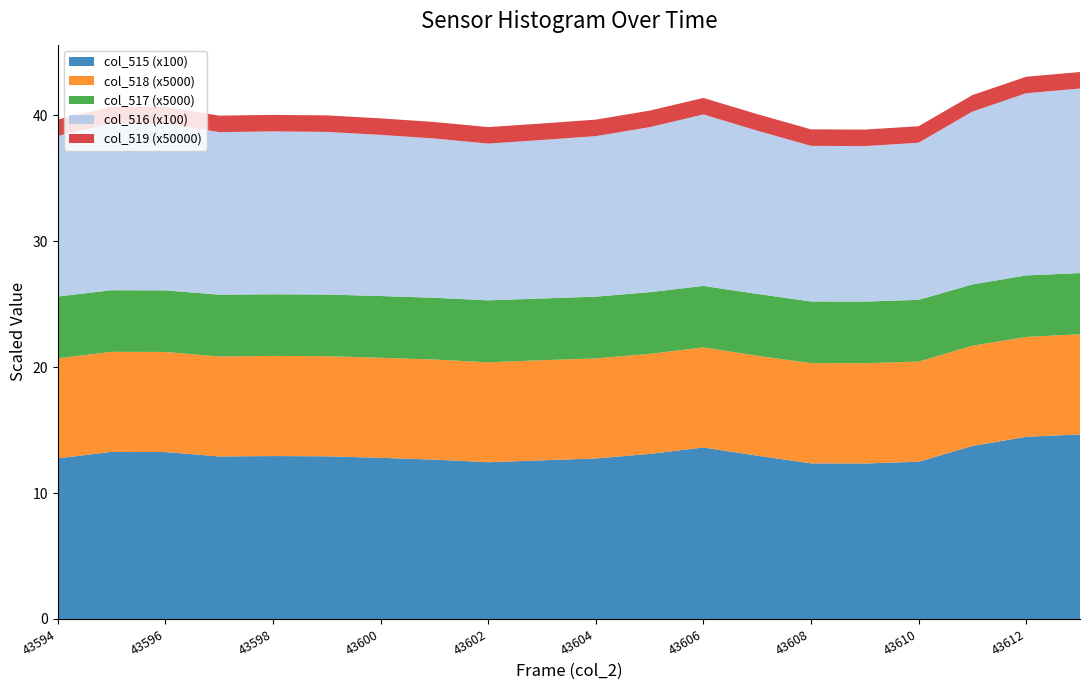

Reading right to left, list all the values displayed in this chart.

col_517: 43613=24292	43612=24430	43611=24337	43610=24526	43609=24475	43608=24478	43607=24564	43606=24402	43605=24499	43604=24526	43603=24518	43602=24604	43601=24536	43600=24528	43599=24487	43598=24465	43597=24566	43596=24461	43595=24453	43594=24547
col_518: 43613=39777	43612=39658	43611=39824	43610=39760	43609=39825	43608=39821	43607=39674	43606=39771	43605=39725	43604=39734	43603=39757	43602=39686	43601=39733	43600=39727	43599=39756	43598=39776	43597=39678	43596=39748	43595=39755	43594=39712
col_515: 43613=1466	43612=1447	43611=1374	43610=1249	43609=1235	43608=1236	43607=1297	43606=1362	43605=1311	43604=1275	43603=1260	43602=1245	43601=1266	43600=1280	43599=1292	43598=1294	43597=1291	43596=1326	43595=1327	43594=1276
col_516: 43613=1466	43612=1447	43611=1373	43610=1248	43609=1235	43608=1236	43607=1297	43606=1362	43605=1311	43604=1275	43603=1259	43602=1245	43601=1265	43600=1280	43599=1292	43598=1294	43597=1291	43596=1326	43595=1327	43594=1275
col_519: 43613=65535	43612=65535	43611=65535	43610=65535	43609=65535	43608=65535	43607=65535	43606=65535	43605=65535	43604=65535	43603=65535	43602=65535	43601=65535	43600=65535	43599=65535	43598=65535	43597=65535	43596=65535	43595=65535	43594=65535